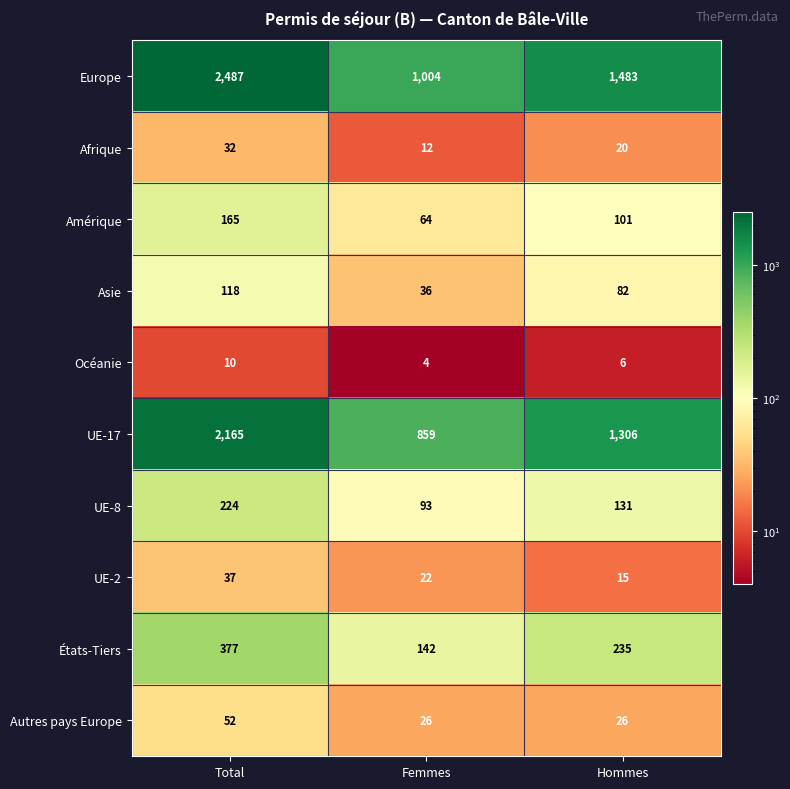

Rank the series by their maximum value, from highest to lowest.

Europe, UE-17, États-Tiers, UE-8, Amérique, Asie, Autres pays Europe, UE-2, Afrique, Océanie